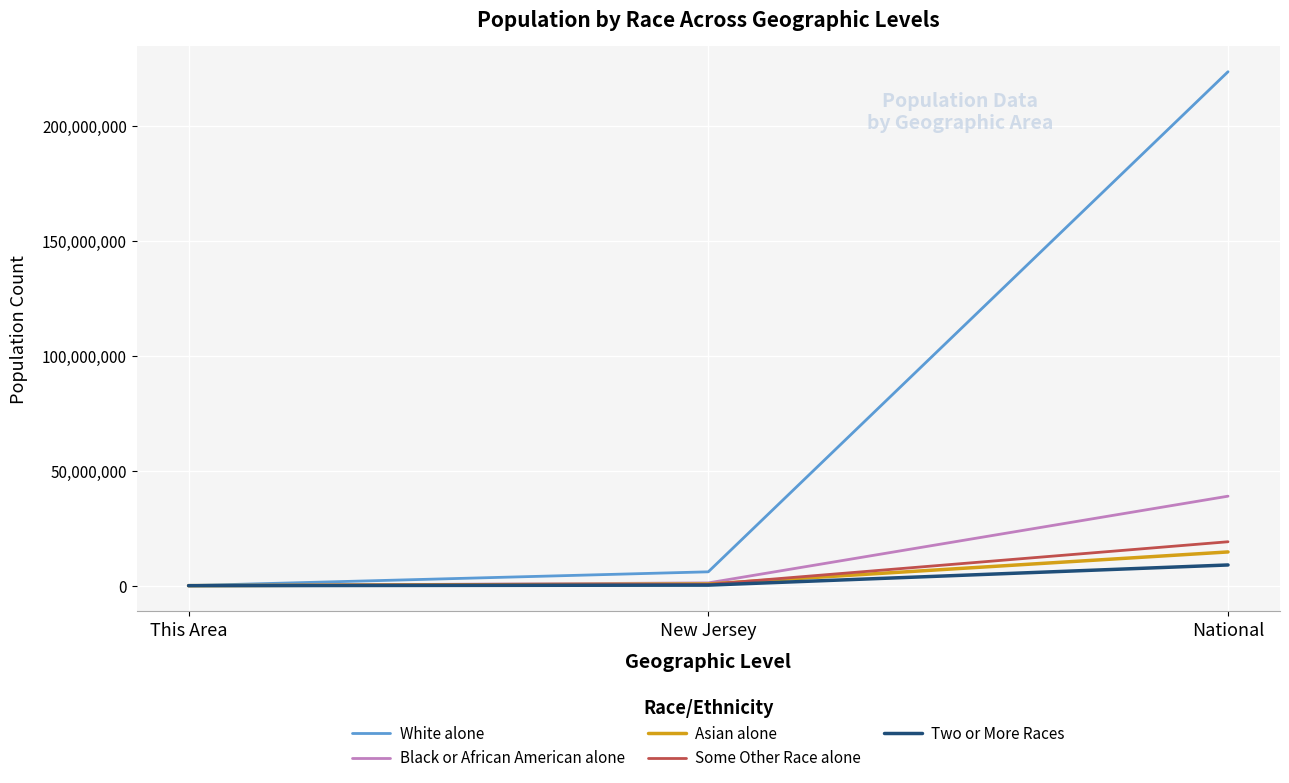

Which series has the widest spread of values?

White alone